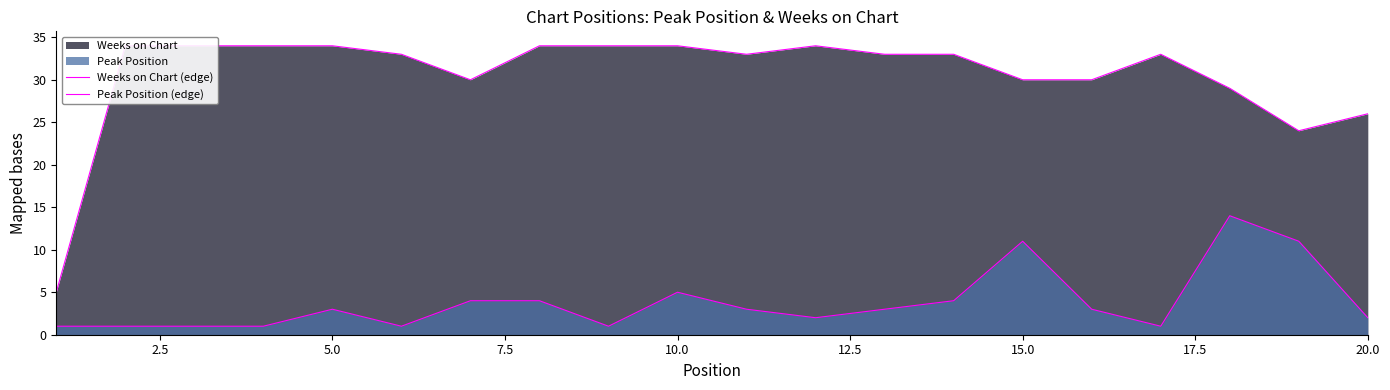

What is the value of the Peak Position (edge) point at the 19th from the left?

11